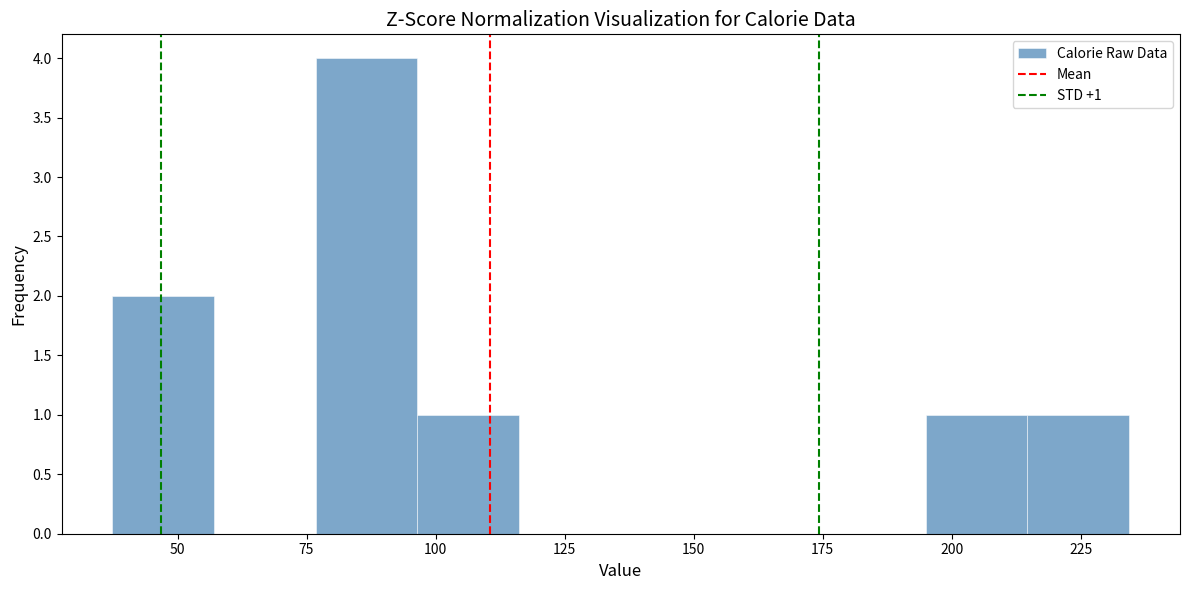

Read against the x-axis, roughly where is the centre of the tallest bar?

85